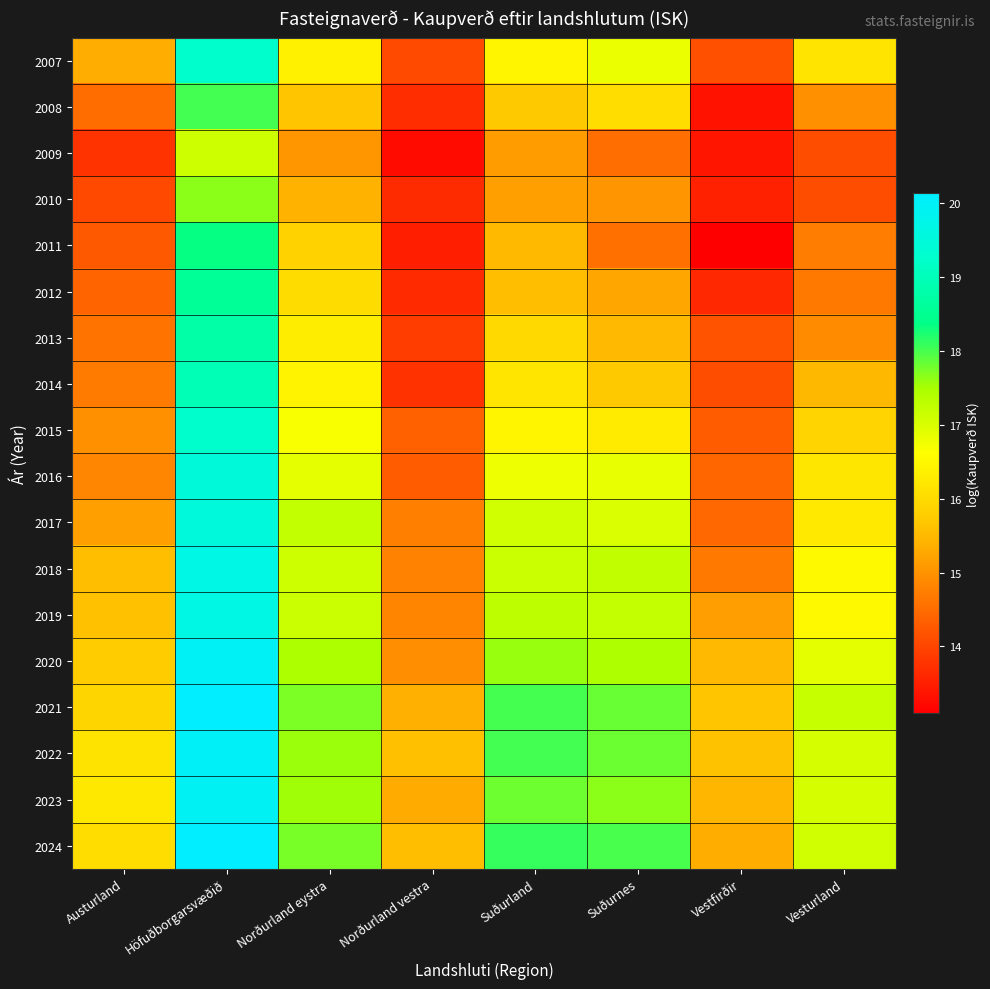

Which series changed the most between Austurland and Norðurland vestra?

2007